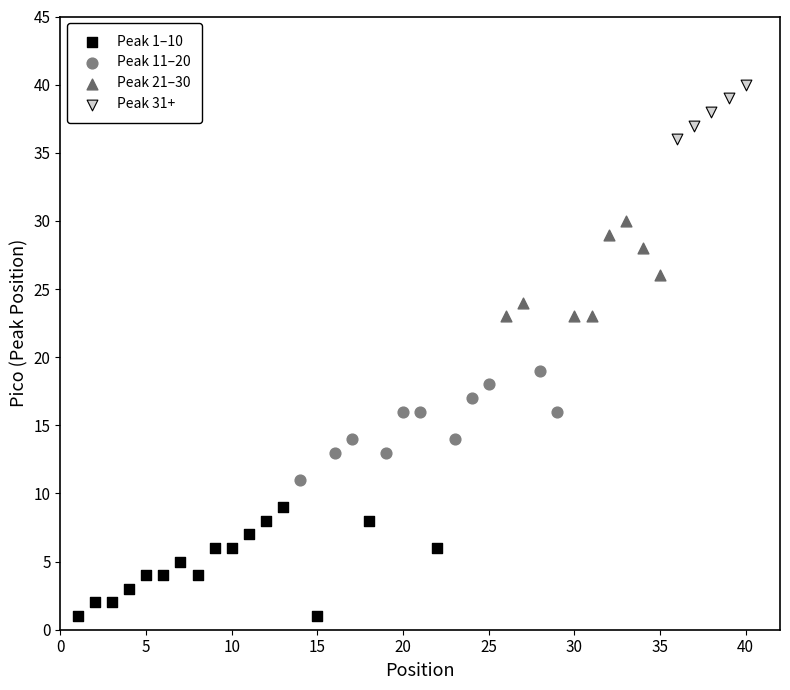

Which series contains the highest Y value?

Peak 31+